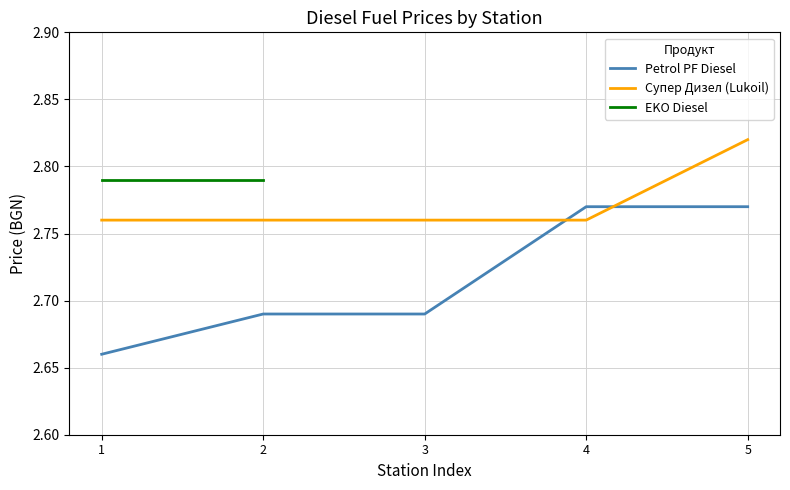

True or false: Petrol PF Diesel and Супер Дизел (Lukoil) intersect in this chart.

True